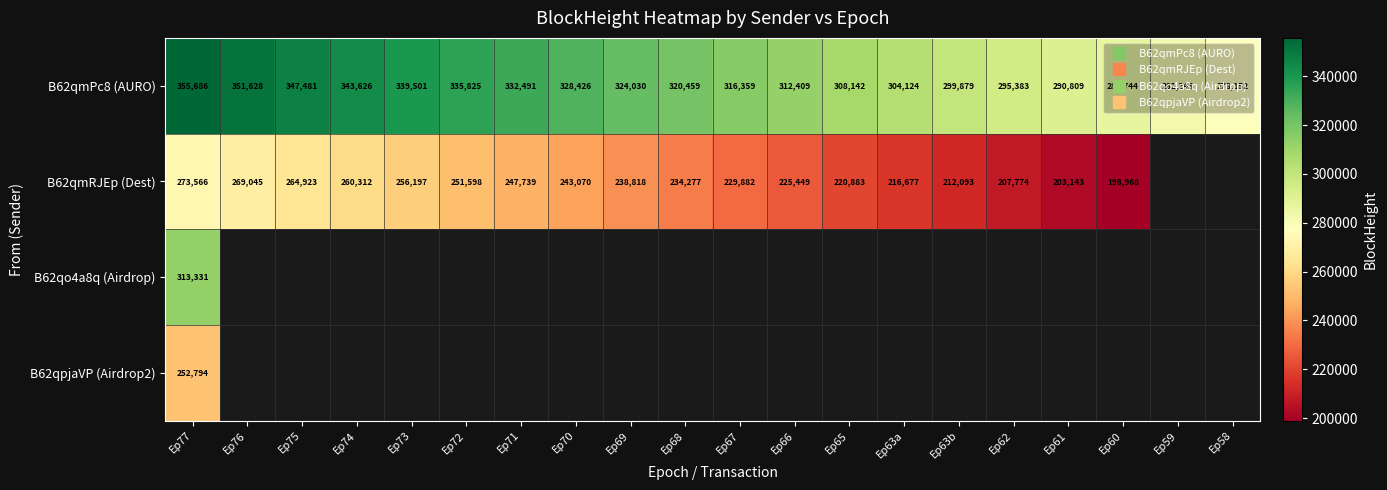

Where is B62qmRJEp (Dest) nearest to the value 136783?

Ep60